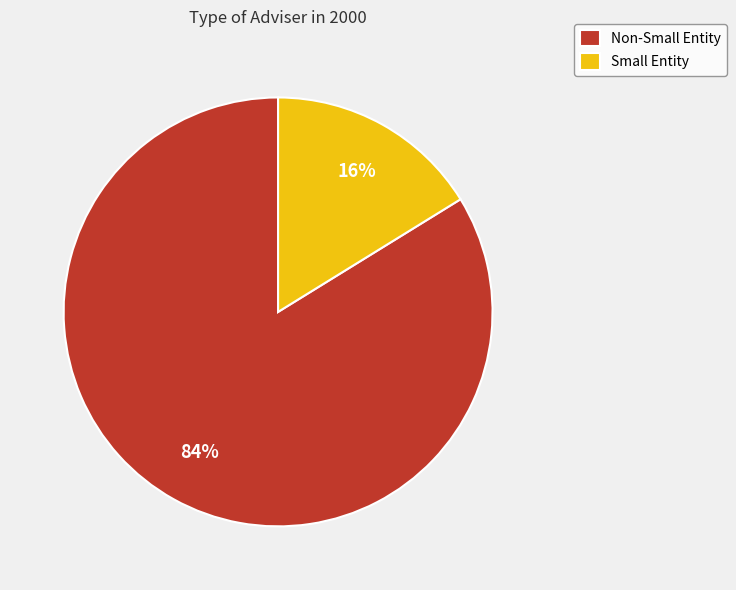

Rank the categories by value from highest to lowest.

Non-Small Entity, Small Entity